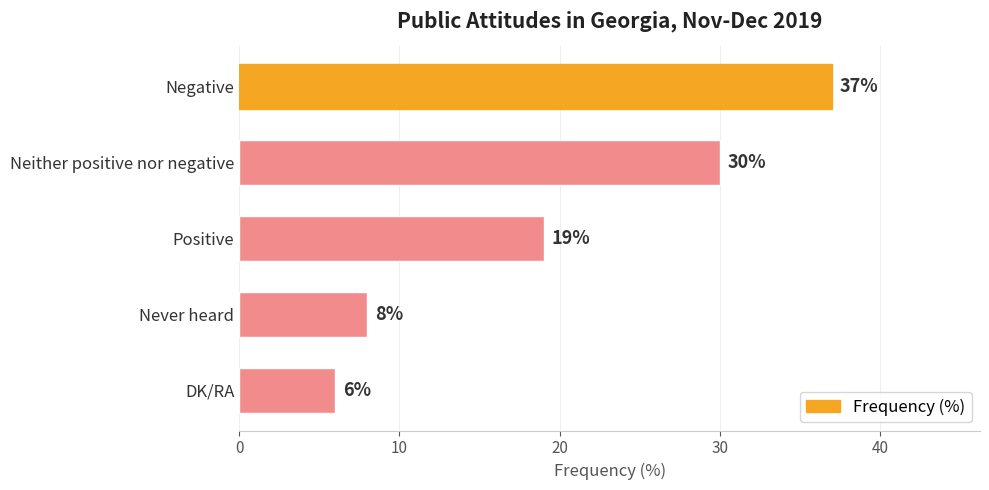

Rank the categories by value from highest to lowest.

Negative, Neither positive nor negative, Positive, Never heard, DK/RA